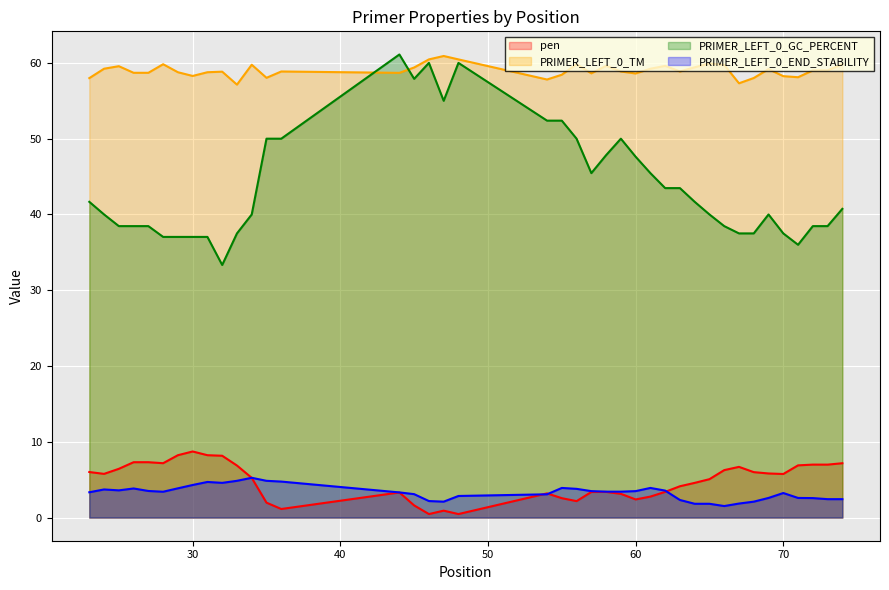

Reading left to right, transcribe all the data shown in this chart.

pen: 6.0	5.8	6.4	7.3	7.3	7.2	8.2	8.7	8.2	8.2	6.9	5.2	2.0	1.1	3.3	1.6	0.5	0.9	0.5	3.2	2.6	2.2	3.4	3.4	3.1	2.4	2.8	3.4	4.1	4.6	5.1	6.3	6.7	6.0	5.8	5.7	6.9	7.0	7.0	7.2
PRIMER_LEFT_0_TM: 58.0	59.2	59.6	58.7	58.7	59.8	58.8	58.3	58.8	58.8	57.1	59.8	58.0	58.9	58.7	59.4	60.5	60.9	60.5	57.8	58.4	59.8	58.6	59.6	58.9	58.6	59.2	59.6	58.9	59.4	59.9	59.7	57.3	58.0	59.2	58.3	58.1	59.0	59.0	59.8
PRIMER_LEFT_0_GC_PERCENT: 41.7	40.0	38.5	38.5	38.5	37.0	37.0	37.0	37.0	33.3	37.5	40.0	50.0	50.0	61.1	57.9	60.0	55.0	60.0	52.4	52.4	50.0	45.5	47.8	50.0	47.6	45.5	43.5	43.5	41.7	40.0	38.5	37.5	37.5	40.0	37.5	36.0	38.5	38.5	40.7
PRIMER_LEFT_0_END_STABILITY: 3.3	3.7	3.6	3.8	3.5	3.4	3.9	4.3	4.7	4.6	4.8	5.2	4.8	4.8	3.3	3.1	2.2	2.1	2.9	3.1	3.9	3.8	3.5	3.4	3.4	3.5	3.9	3.6	2.3	1.8	1.8	1.5	1.9	2.1	2.6	3.2	2.6	2.6	2.4	2.4